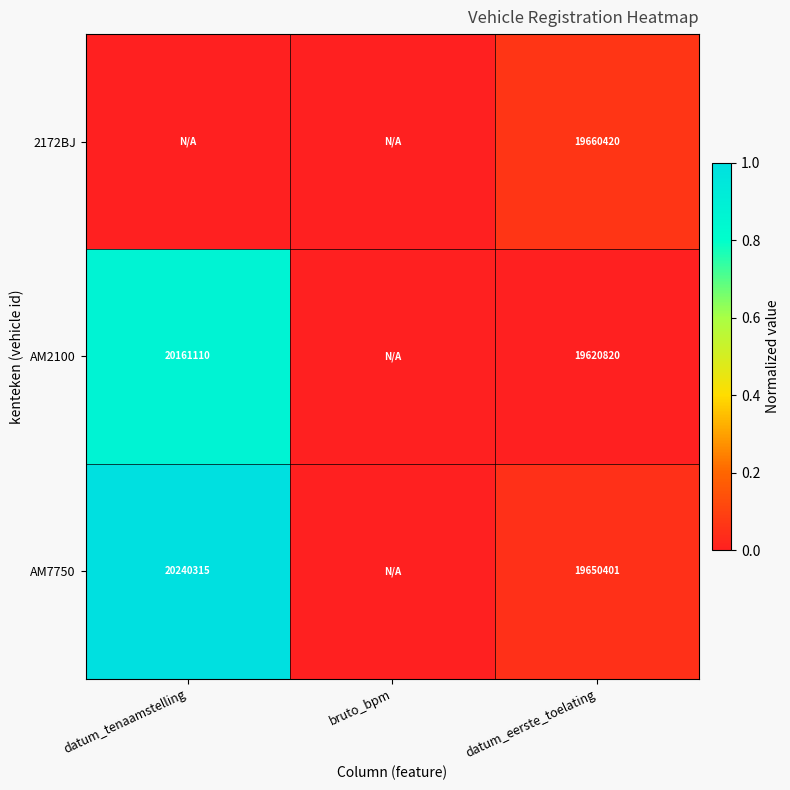

What is the total value across all series at datum_eerste_toelating?

58931641